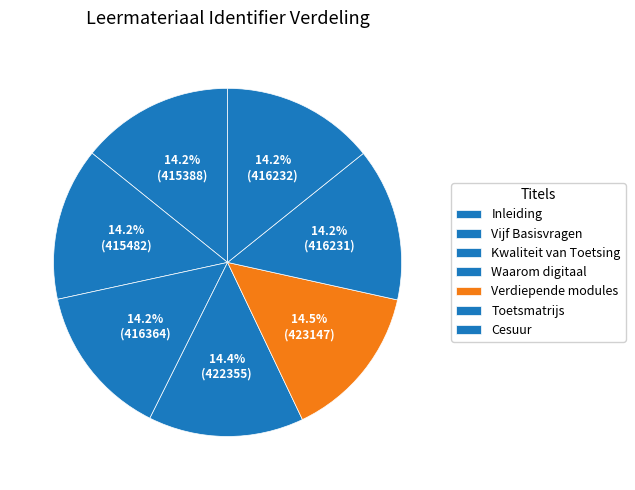

To the nearest percent, what is the combined percentage of Inleiding and Toetsmatrijs?

28%